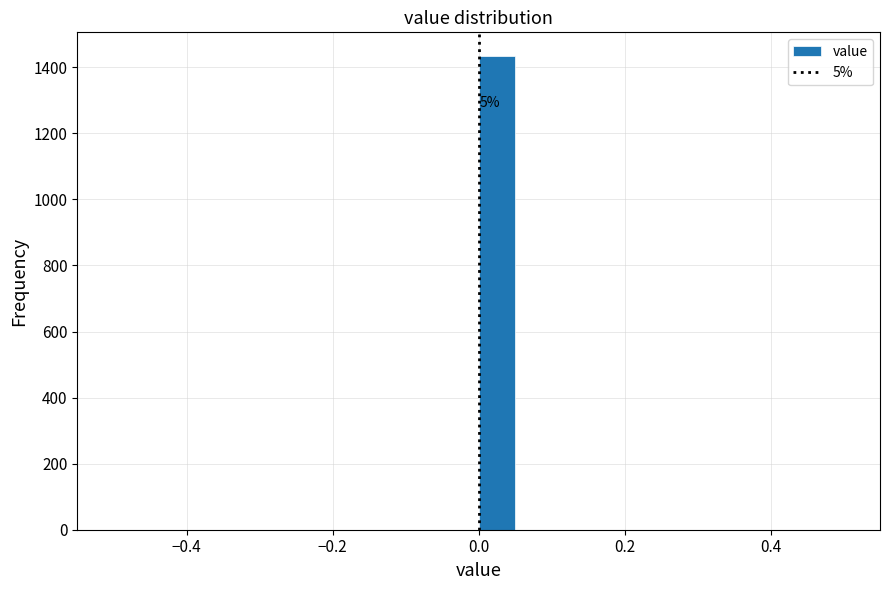

Around what value on the x-axis is the tallest bar? Give the approximate position of its centre, as read against the axis.

0.02